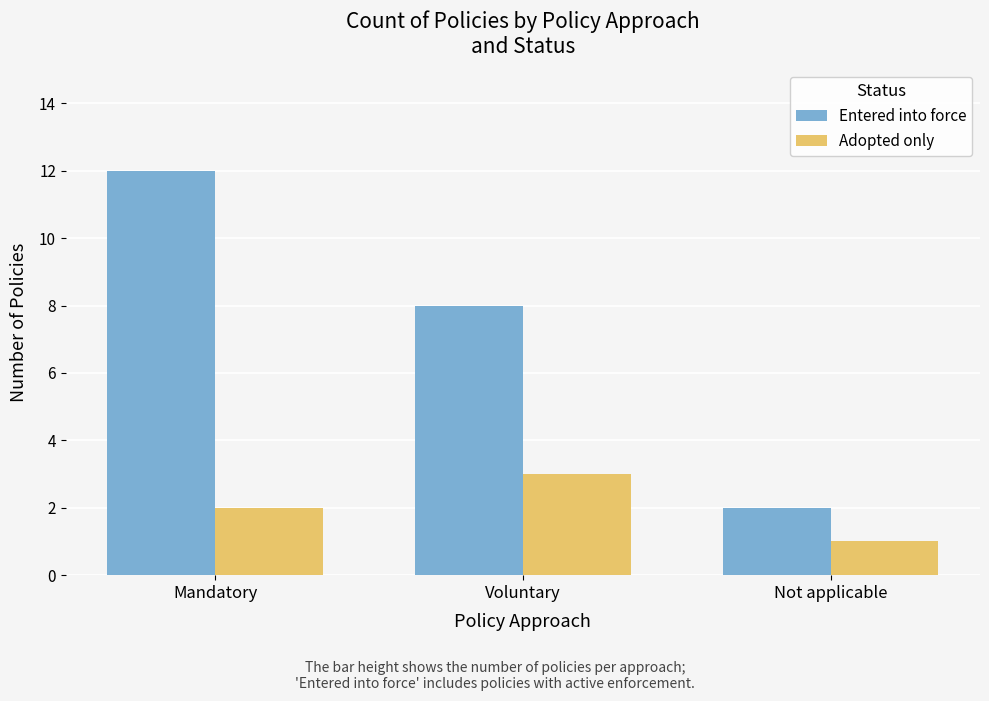

Rank the series by their maximum value, from highest to lowest.

Entered into force, Adopted only